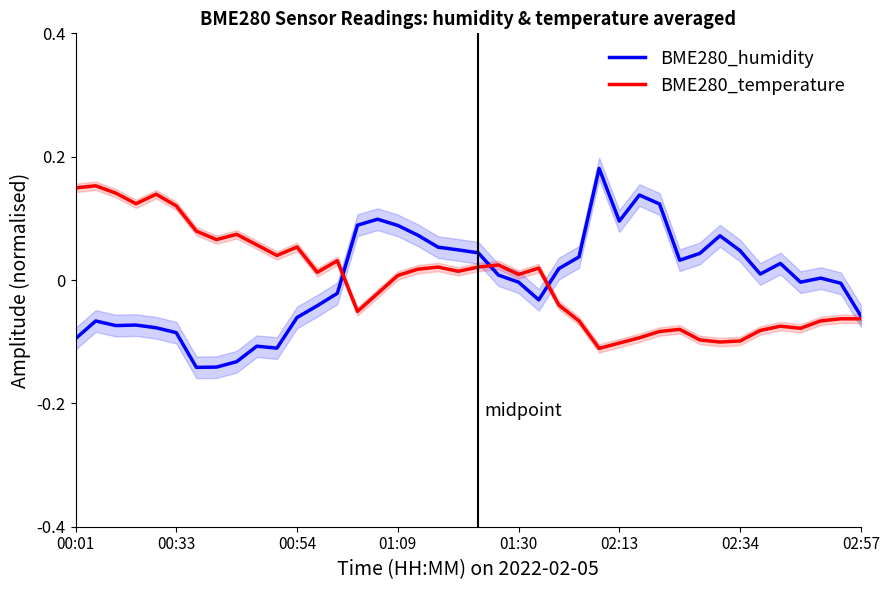

Rank the series by their maximum value, from lowest to highest.

BME280_temperature, BME280_humidity